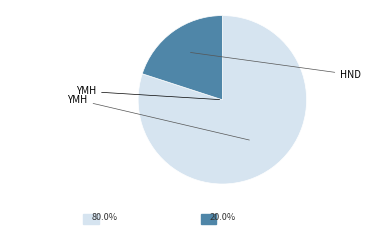

How many slices are in this pie chart?

2